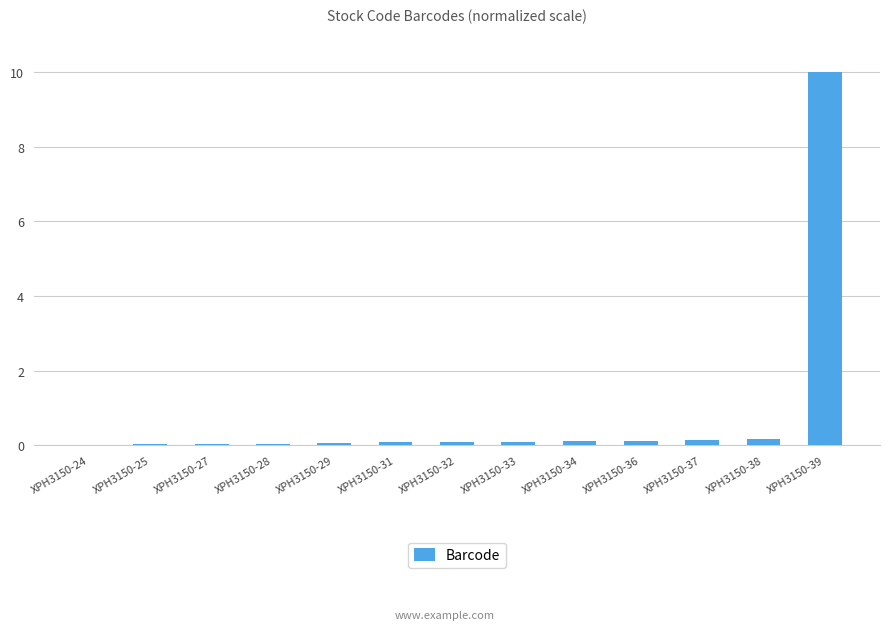

What is the sum of all values?

11.0